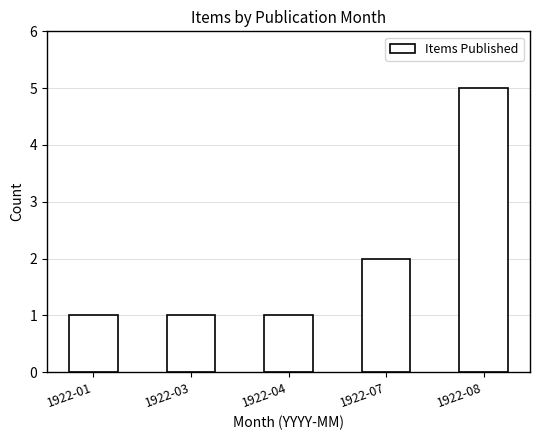

Count the number of categories in the chart.

5